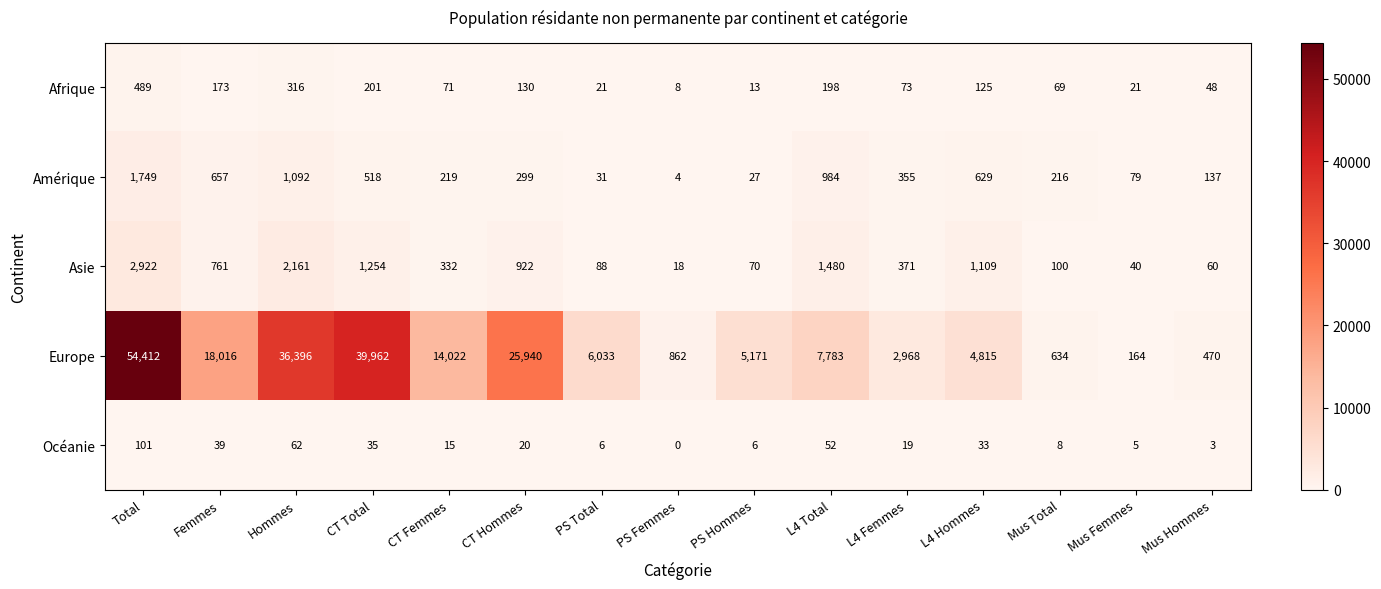

What is the total value across all series at CT Hommes?

27311